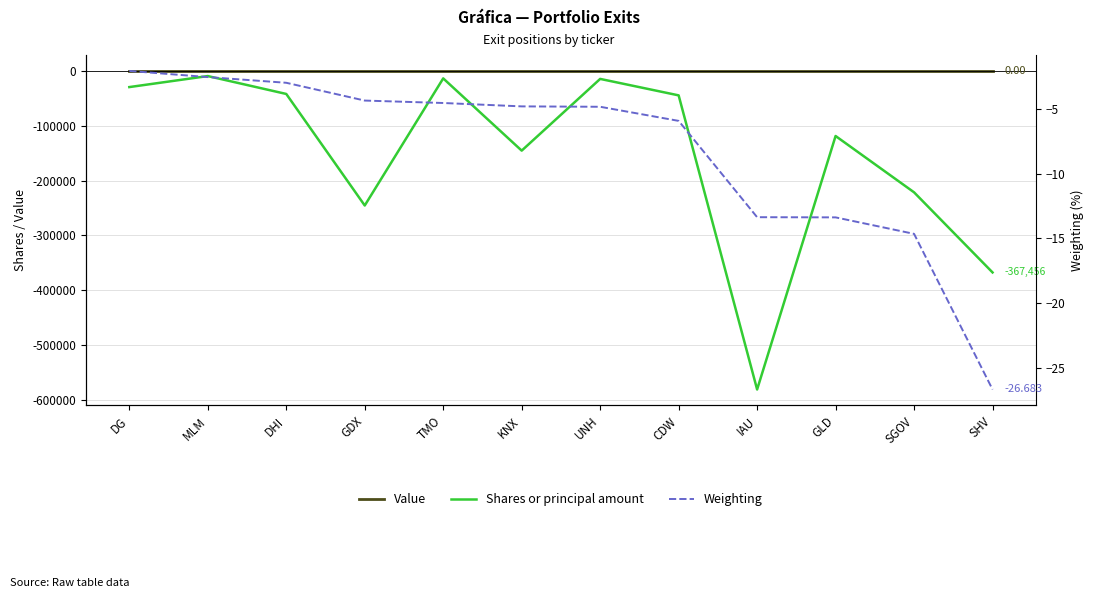

True or false: Weighting and Shares or principal amount cross at least once.

False